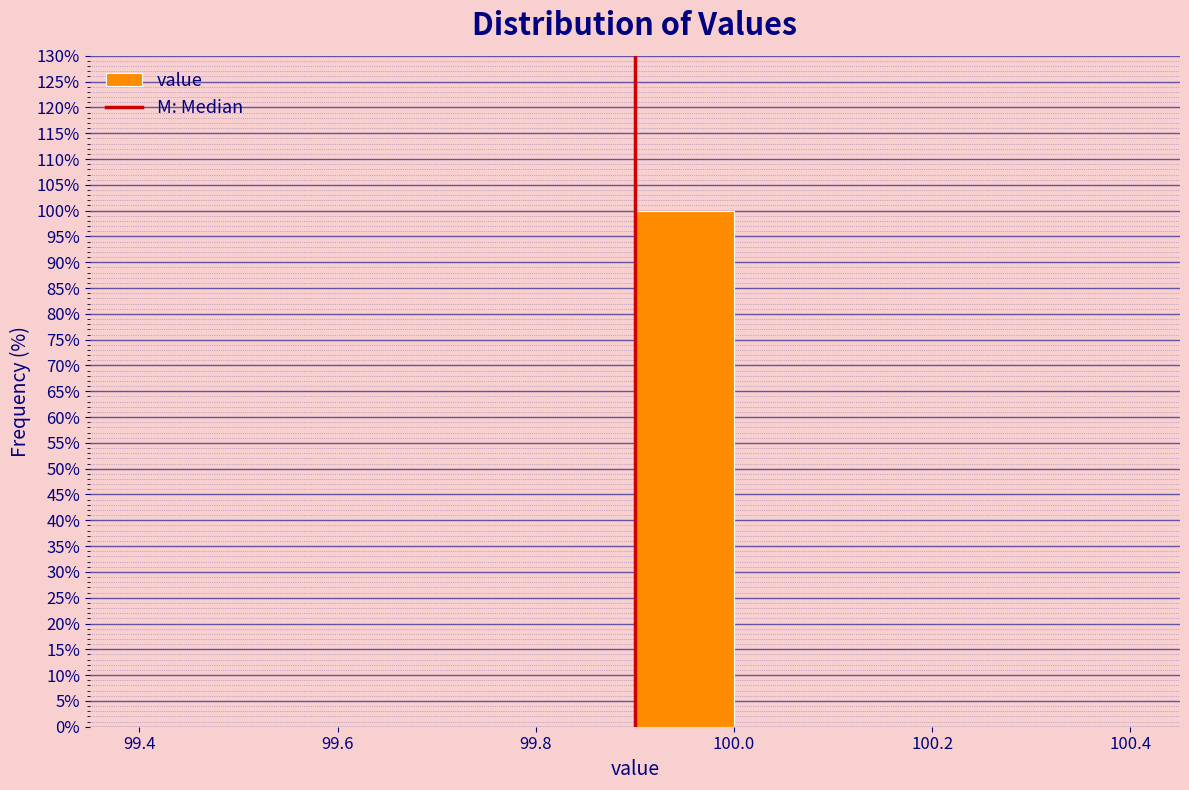

Reading left to right, transcribe this chart: for each bar, give the range it covers on the x-axis and its height. The values are not printed on the chart, so give them approximately, as read against the axis.

99.4 to 99.5: 0
99.5 to 99.6: 0
99.6 to 99.7: 0
99.7 to 99.8: 0
99.8 to 99.9: 0
99.9 to 100.0: 100
100.0 to 100.1: 0
100.1 to 100.2: 0
100.2 to 100.3: 0
100.3 to 100.4: 0